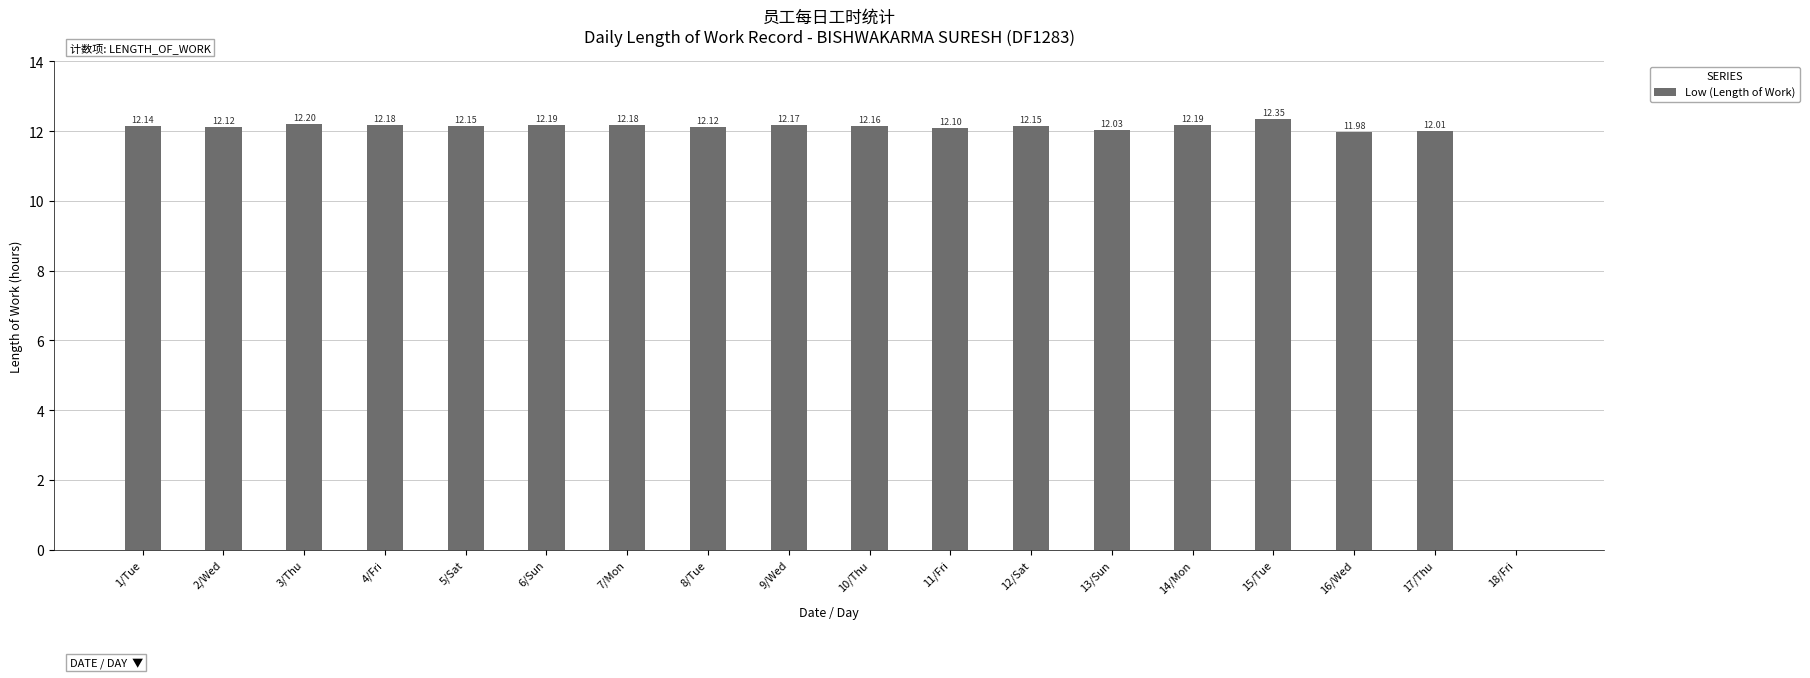

Where is the data nearest to the value 6?

16/Wed